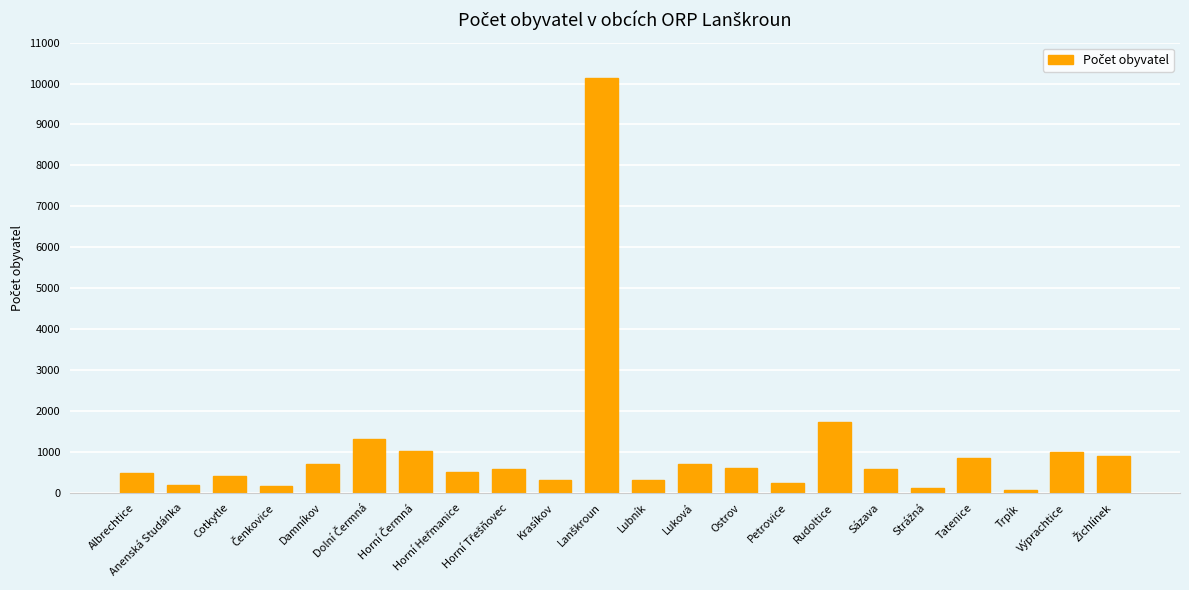

What position from the right is Krasíkov?

13